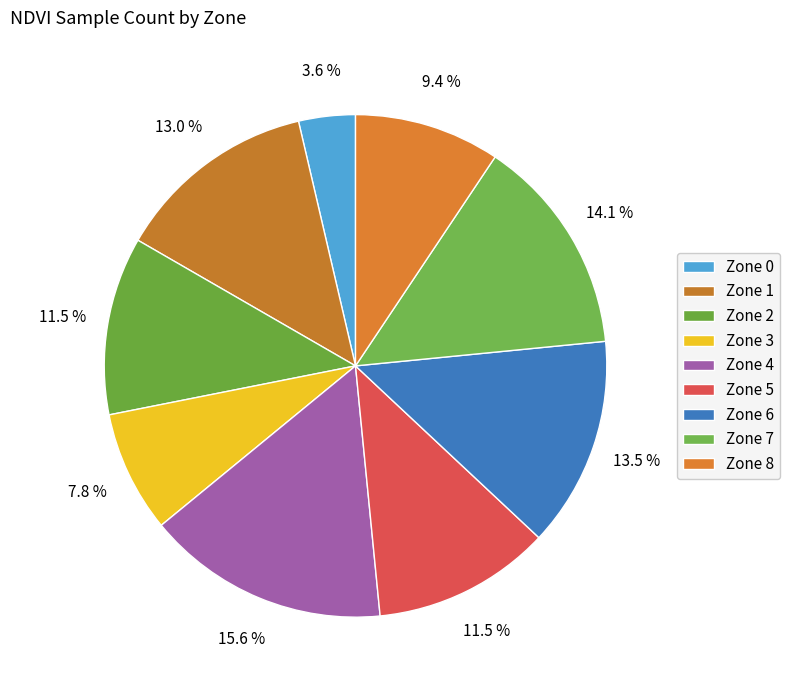

Rank the categories by value from lowest to highest.

Zone 0, Zone 3, Zone 8, Zone 2, Zone 5, Zone 1, Zone 6, Zone 7, Zone 4